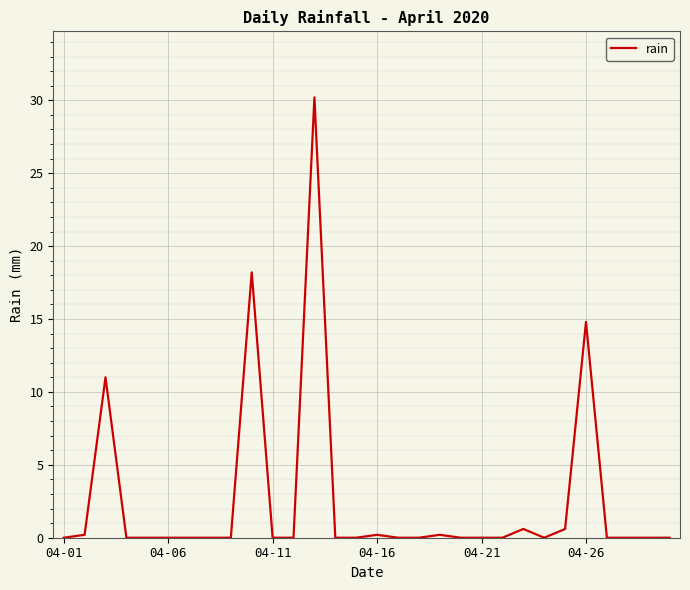

What is the greatest value displayed?

30.2